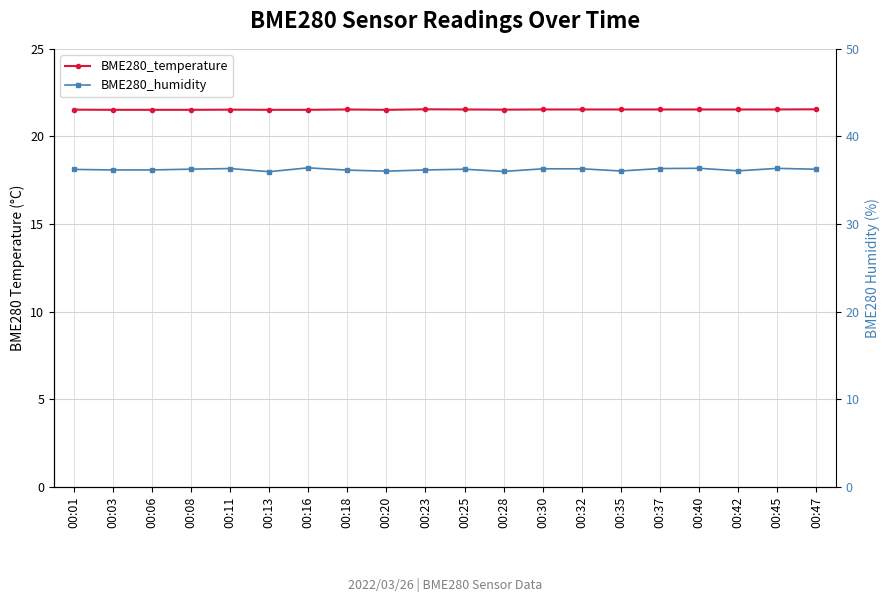

What are all the series names shown in the legend?

BME280_temperature, BME280_humidity